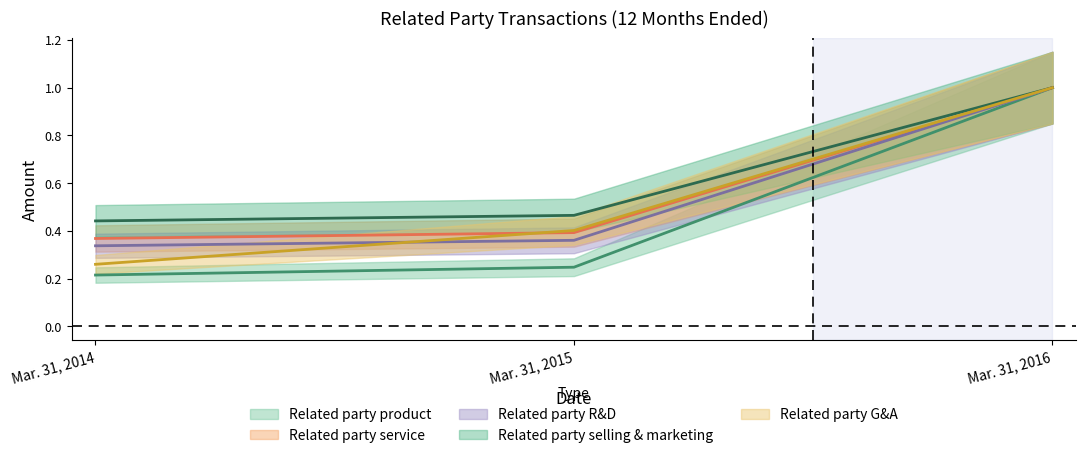

What is the average value of the Related party R&D series?

0.6